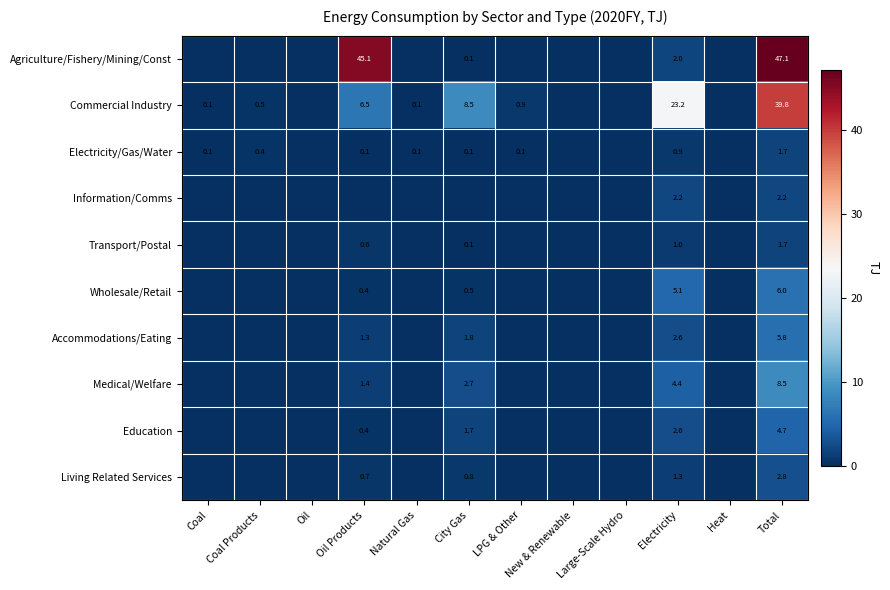

Which has a higher value, Oil Products or New & Renewable?

Oil Products